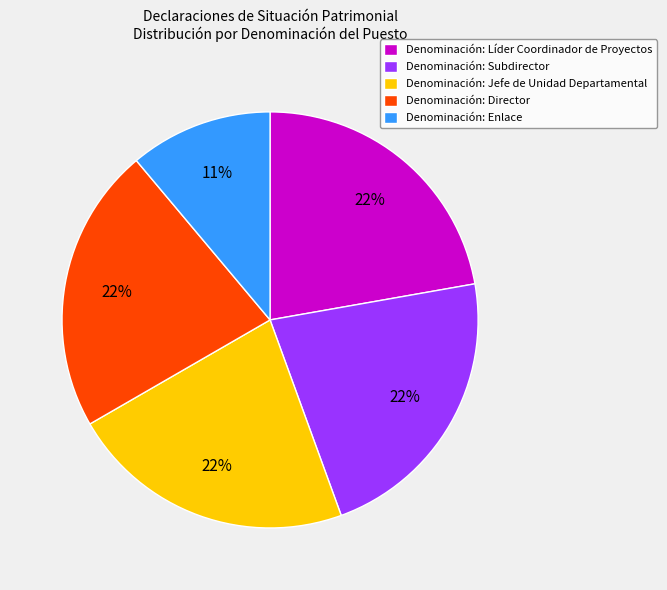

Is Denominación: Enlace the majority of the pie?

No